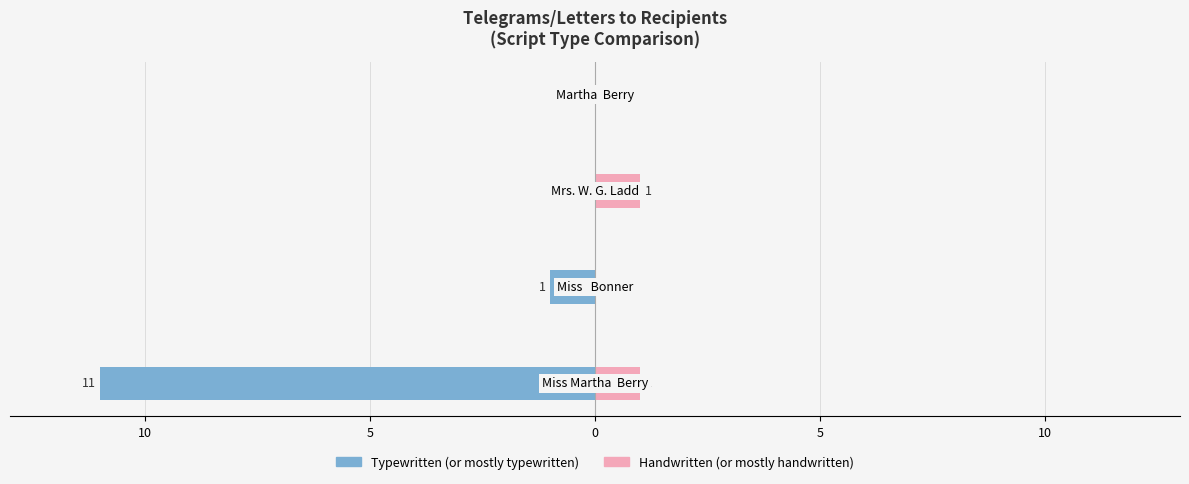

Does the chart contain any negative values?

Yes